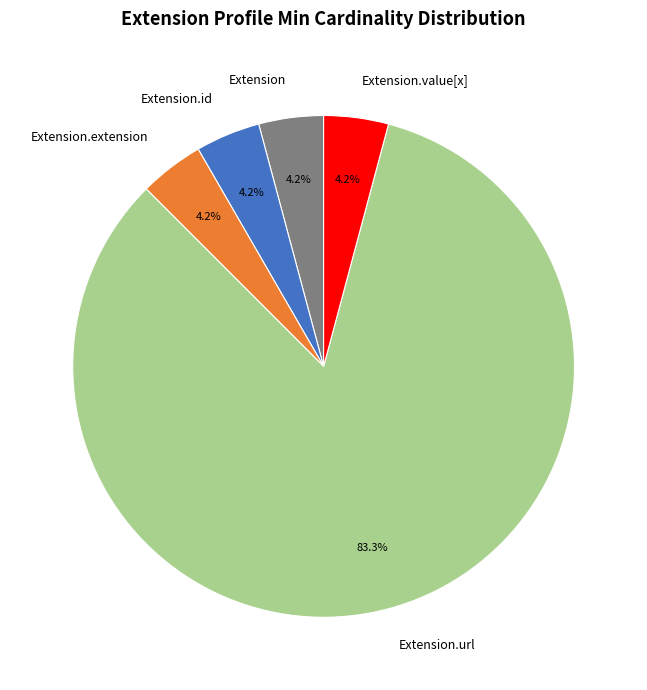

Count the number of slices in the pie.

5